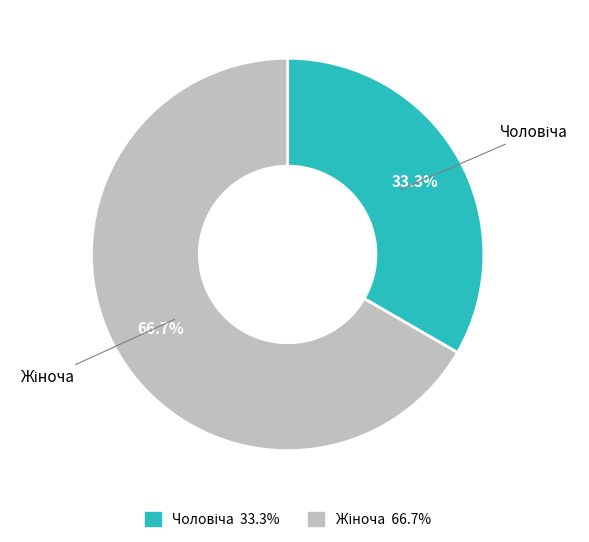

Is there a majority slice in this chart?

Yes